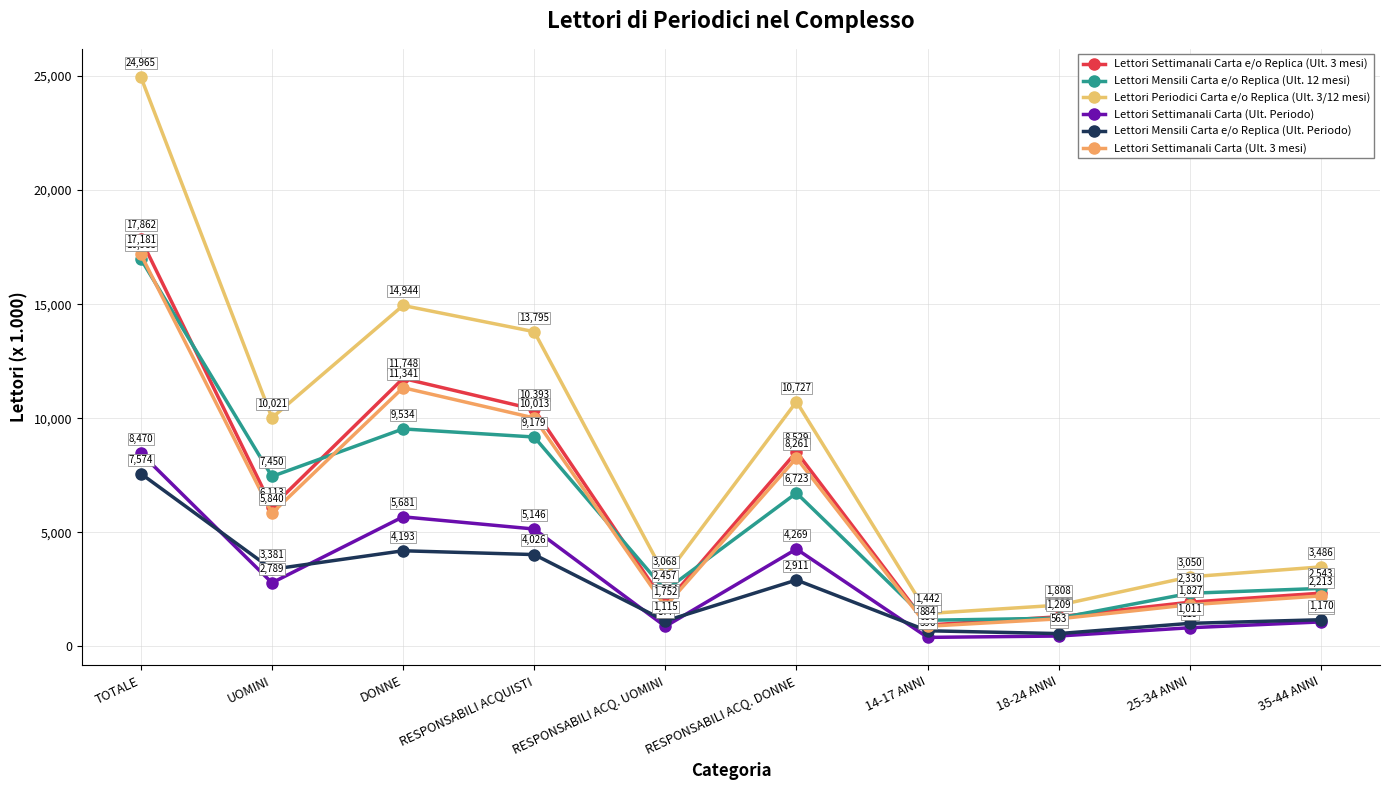

What is the difference between the maximum and minimum values in the Lettori Settimanali Carta e/o Replica (Ult. 3 mesi) series?

16924